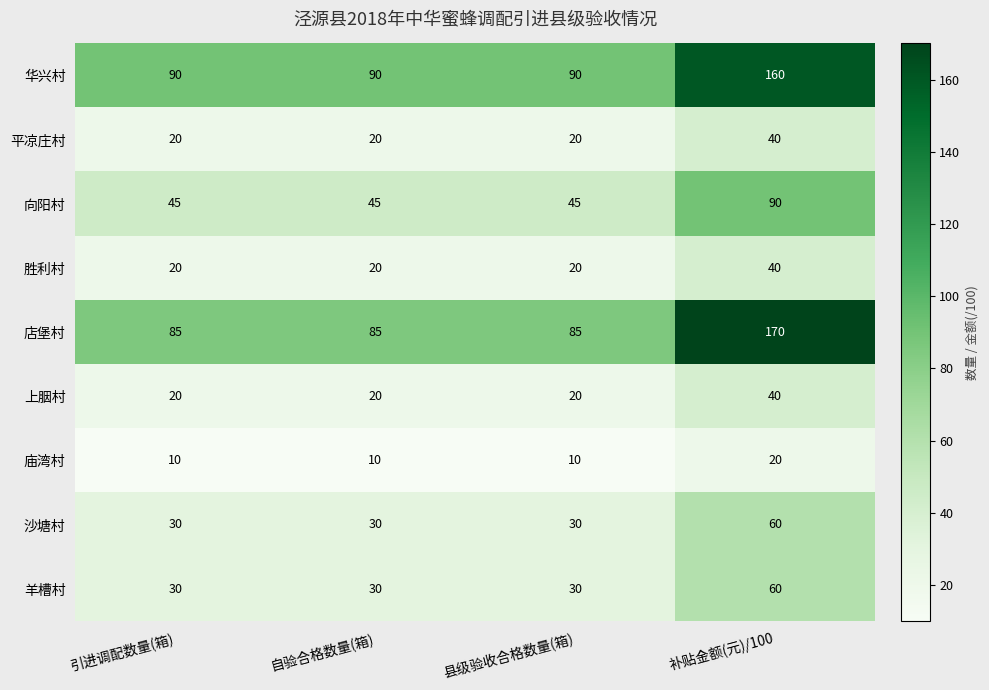

What is the highest value of the 店堡村 series?

170